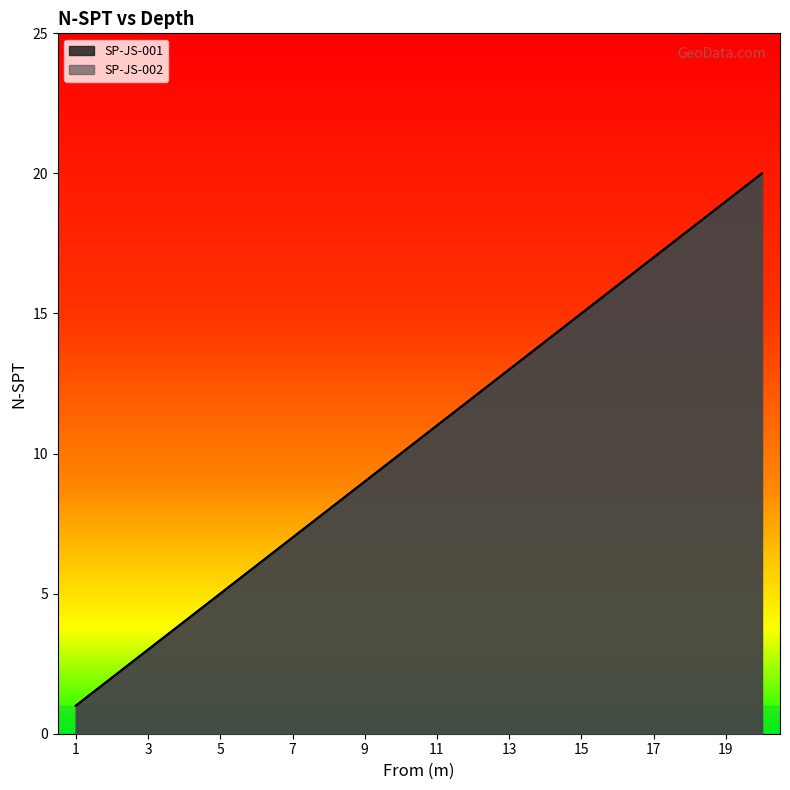

How many lines are shown in the chart?

2